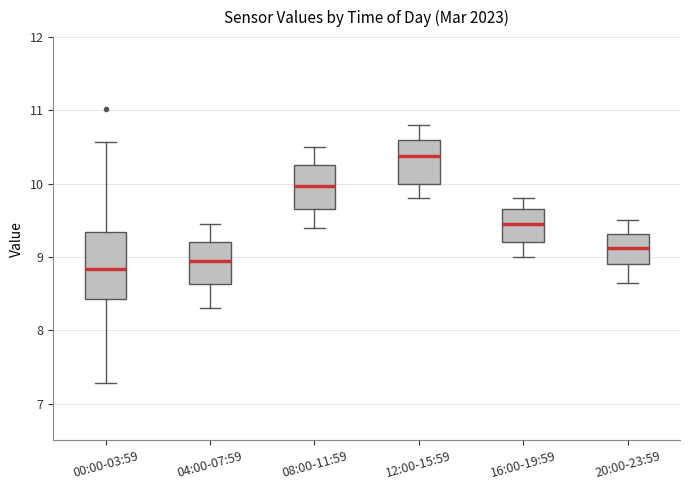

Reading left to right, read every box against the y-axis: the position of its median line, the range the box covers, and the ends of its whiskers. The values are not printed on the chart, so give them approximately, as read against the axis.

00:00-03:59: median 8.8, box 8.4 to 9.3, whiskers 7.3 to 10.6
04:00-07:59: median 9.0, box 8.6 to 9.2, whiskers 8.3 to 9.5
08:00-11:59: median 10.0, box 9.7 to 10.3, whiskers 9.4 to 10.5
12:00-15:59: median 10.4, box 10.0 to 10.6, whiskers 9.8 to 10.8
16:00-19:59: median 9.5, box 9.2 to 9.7, whiskers 9.0 to 9.8
20:00-23:59: median 9.1, box 8.9 to 9.3, whiskers 8.7 to 9.5